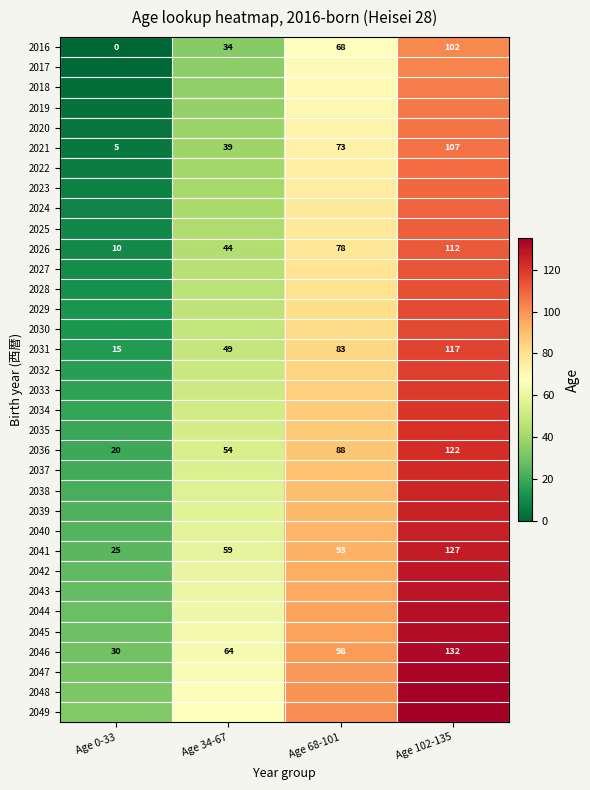

The value of 2041 at Age 68-101 is 164. True or false?

False